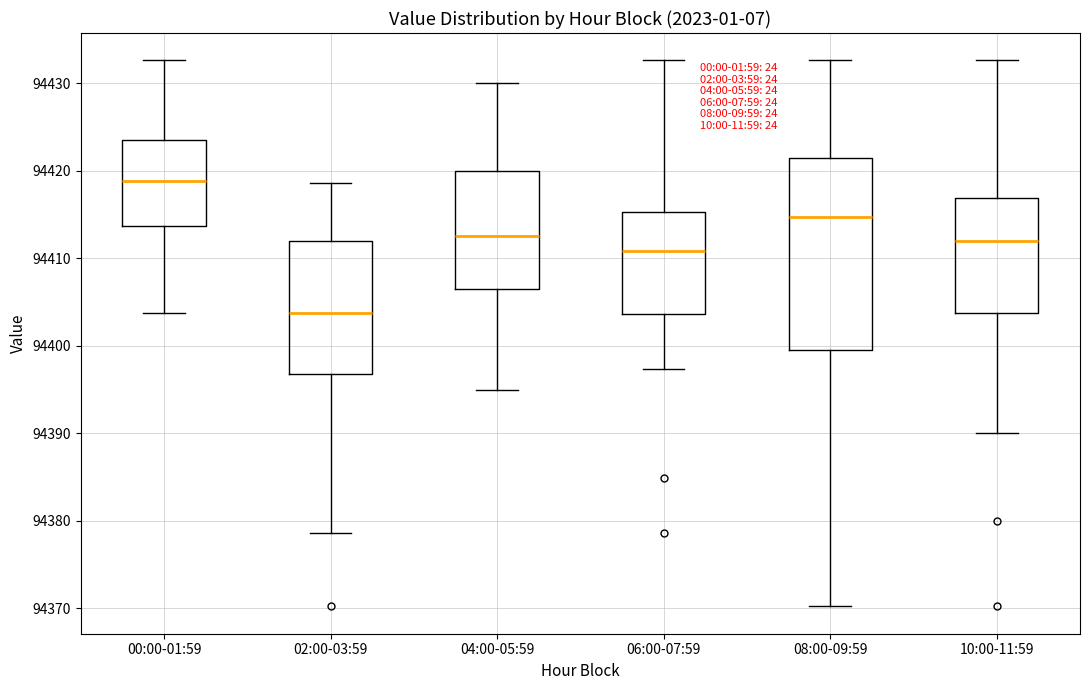

Reading left to right, read every box against the y-axis: the position of its median line, the range the box covers, and the ends of its whiskers. The values are not printed on the chart, so give them approximately, as read against the axis.

00:00-01:59: median 94419, box 94414 to 94424, whiskers 94404 to 94433
02:00-03:59: median 94404, box 94397 to 94412, whiskers 94379 to 94419
04:00-05:59: median 94413, box 94407 to 94420, whiskers 94395 to 94430
06:00-07:59: median 94411, box 94404 to 94415, whiskers 94397 to 94433
08:00-09:59: median 94415, box 94400 to 94422, whiskers 94370 to 94433
10:00-11:59: median 94412, box 94404 to 94417, whiskers 94390 to 94433